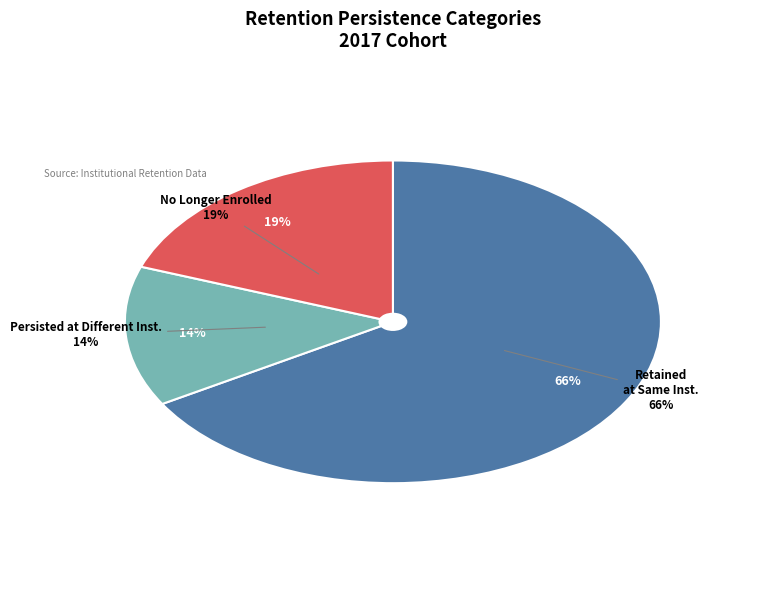

Which category has the biggest portion of the pie?

Retained at Same Institution